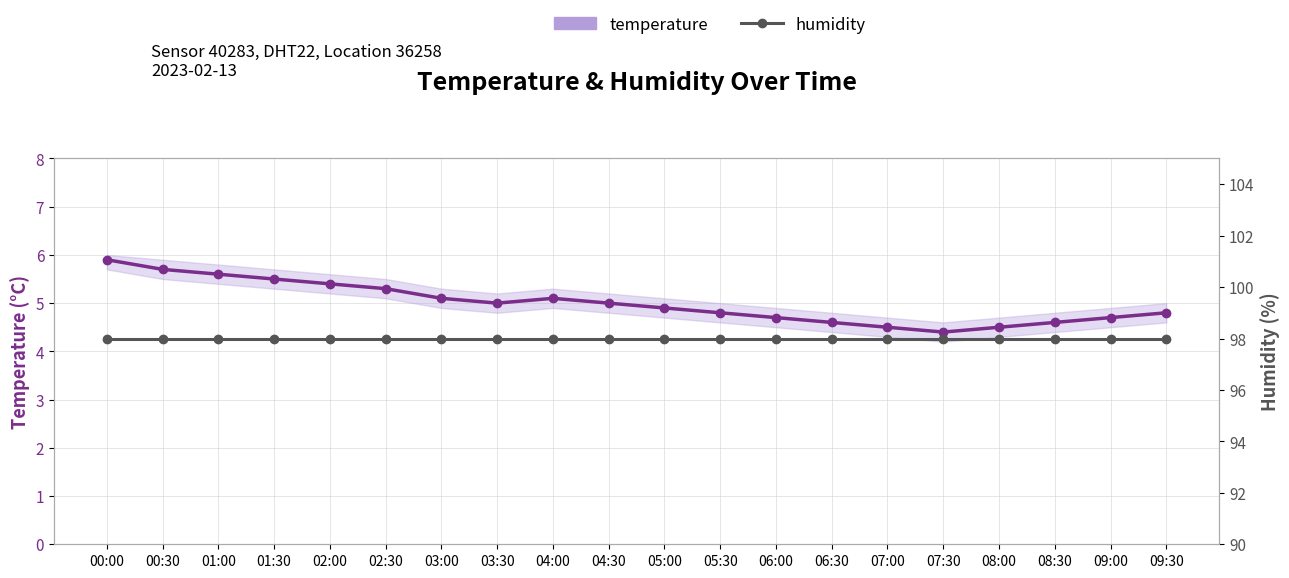

What is the label of the 20th point from the right?

00:00